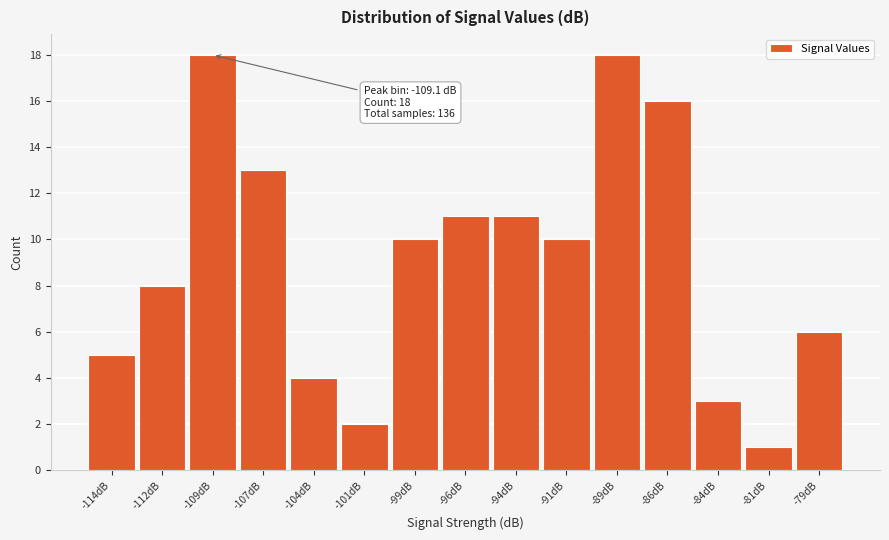

Reading left to right, what are all the values shown in this chart?

5	8	18	13	4	2	10	11	11	10	18	16	3	1	6